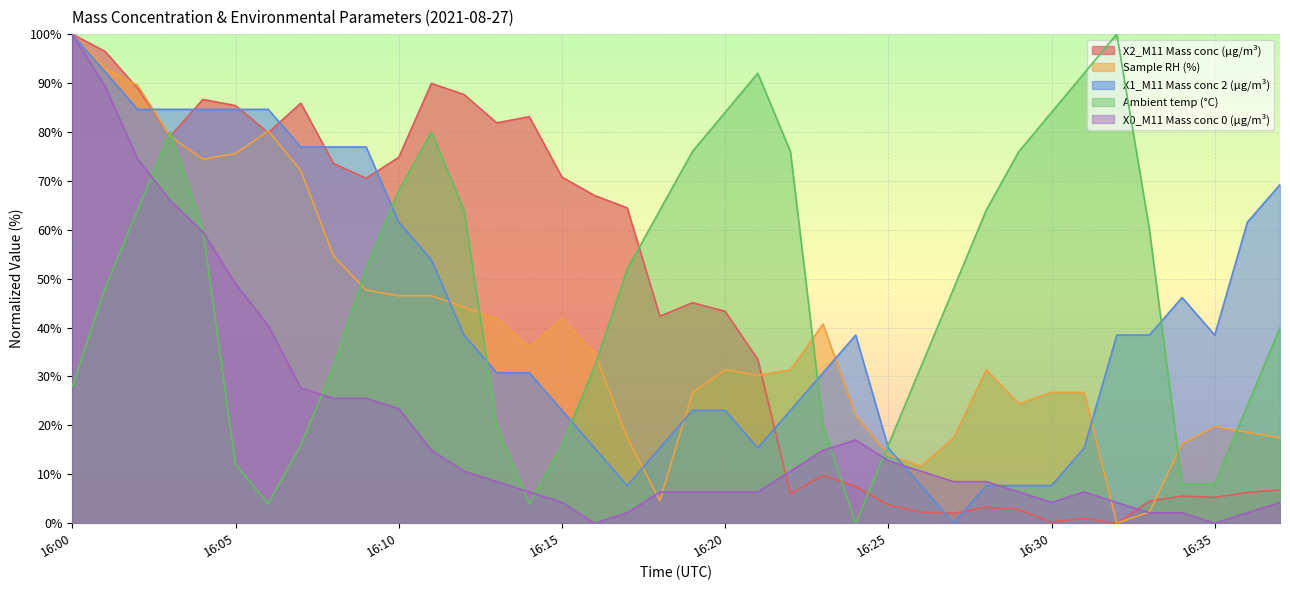

Which series ends up on top after the final intersection of X1_M11 Mass conc 2 (μg/m³) and X0_M11 Mass conc 0 (μg/m³)?

X1_M11 Mass conc 2 (μg/m³)